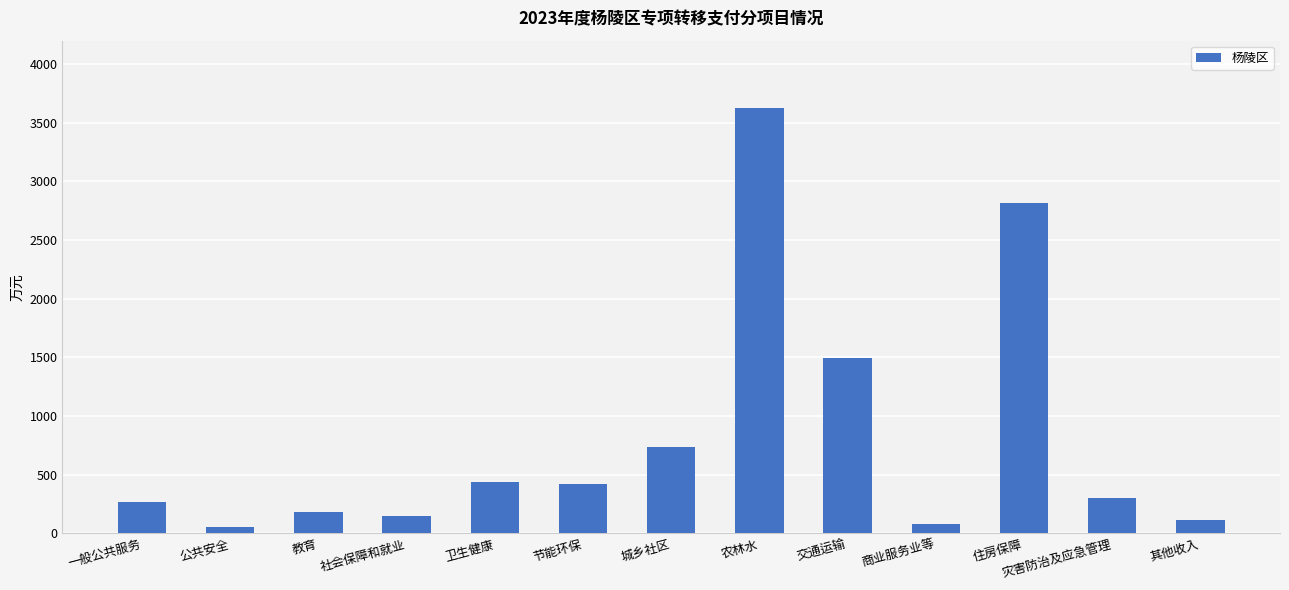

Between 灾害防治及应急管理 and 商业服务业等, which is larger?

灾害防治及应急管理